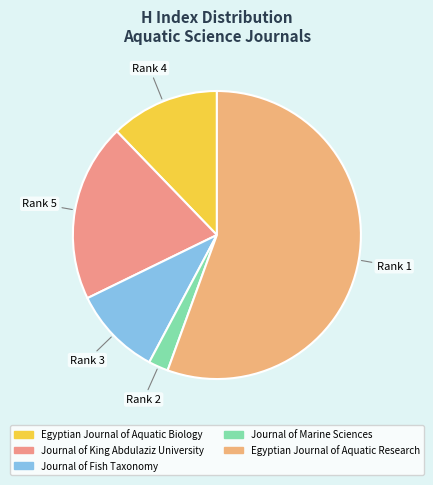

How many segments does this pie chart have?

5